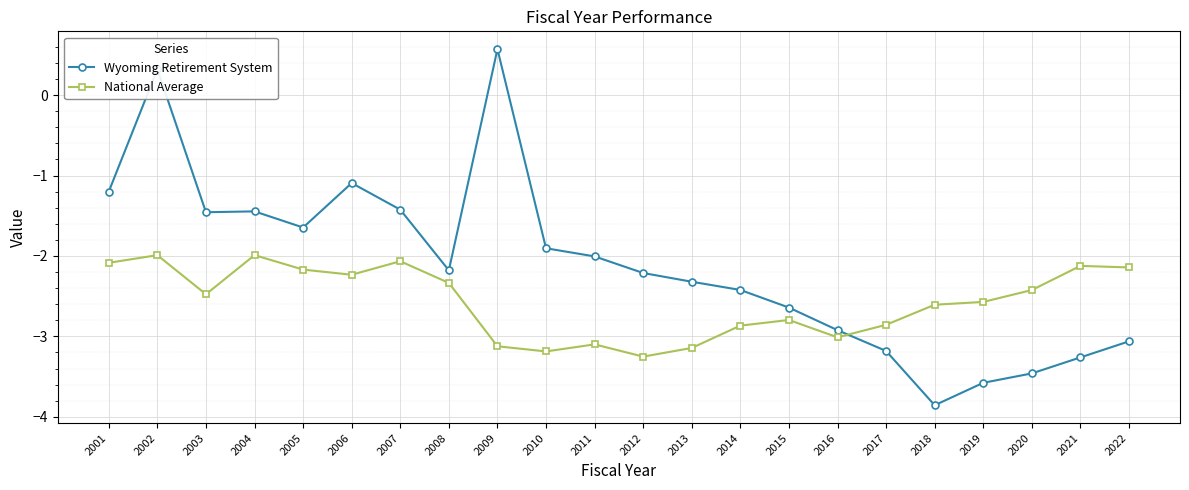

What are all the series names shown in the legend?

Wyoming Retirement System, National Average